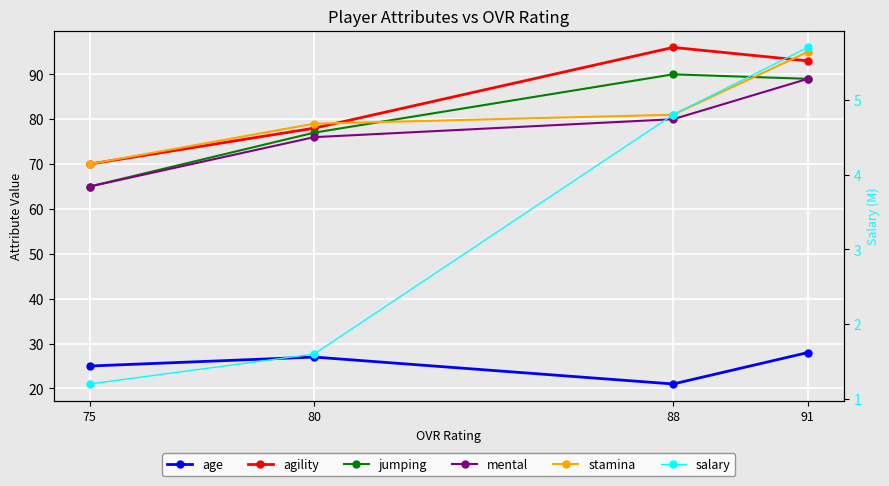

True or false: agility and jumping intersect in this chart.

False